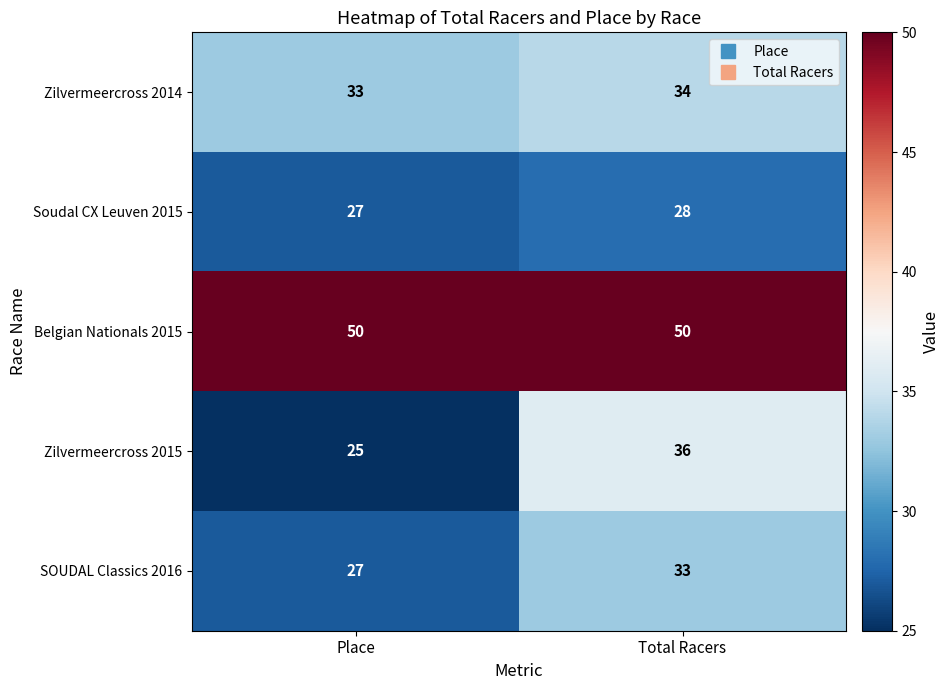

The value of Soudal CX Leuven 2015 at Total Racers is 17. True or false?

False